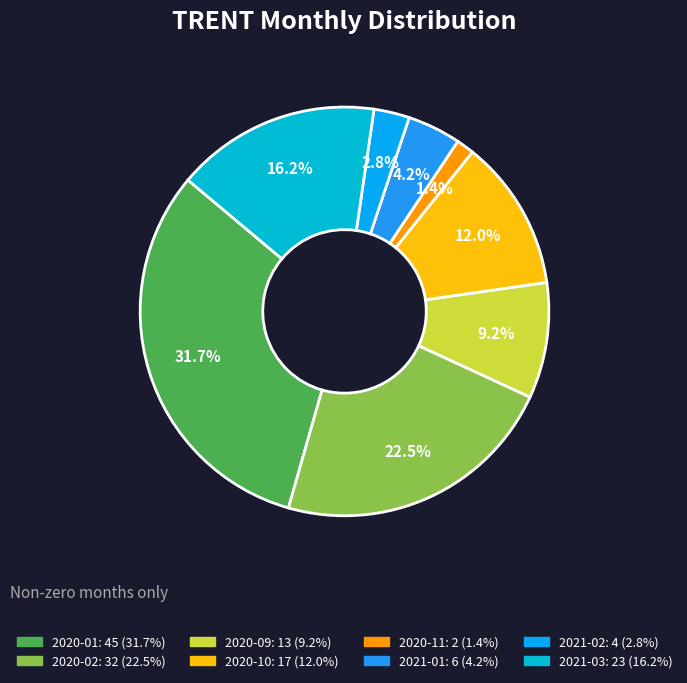

To the nearest percent, what is the difference between the 2020-11 and 2021-03 slice percentages?

15%